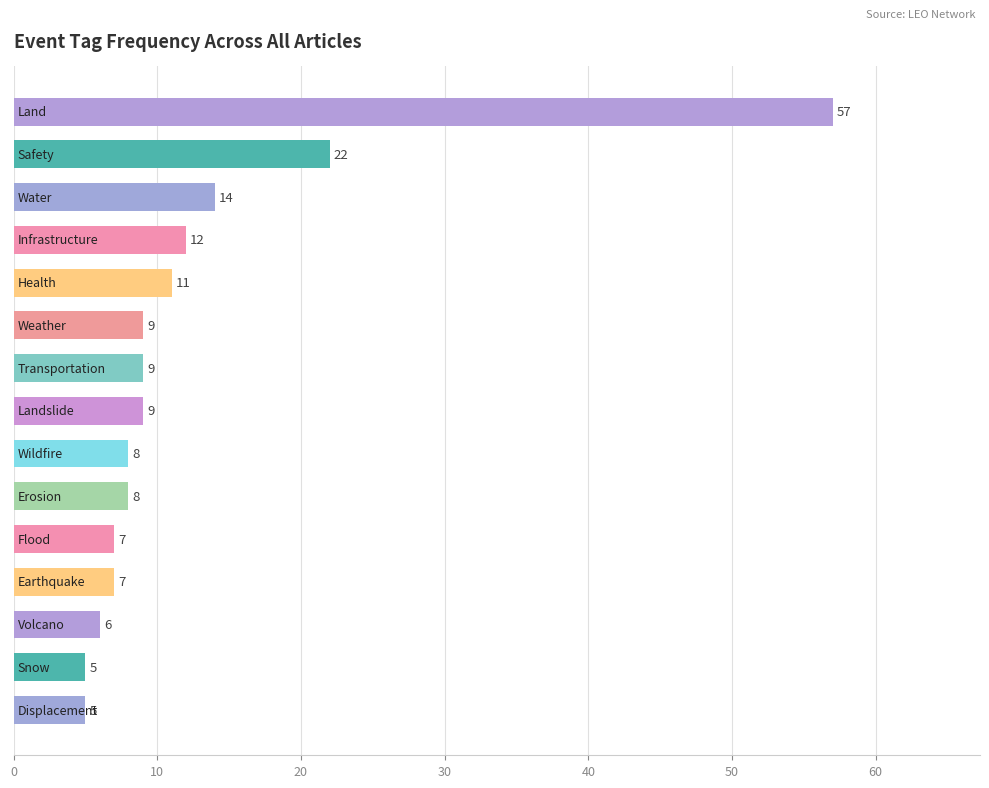

What is the difference between the maximum and minimum values?

52